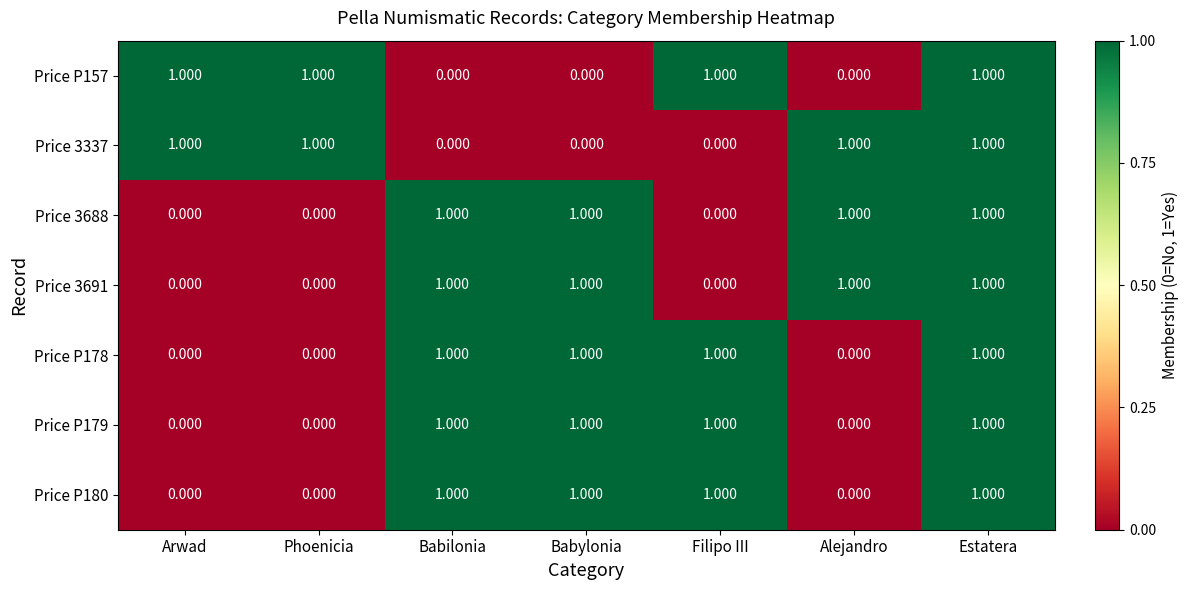

Which category has the lowest value across all series?

Babilonia